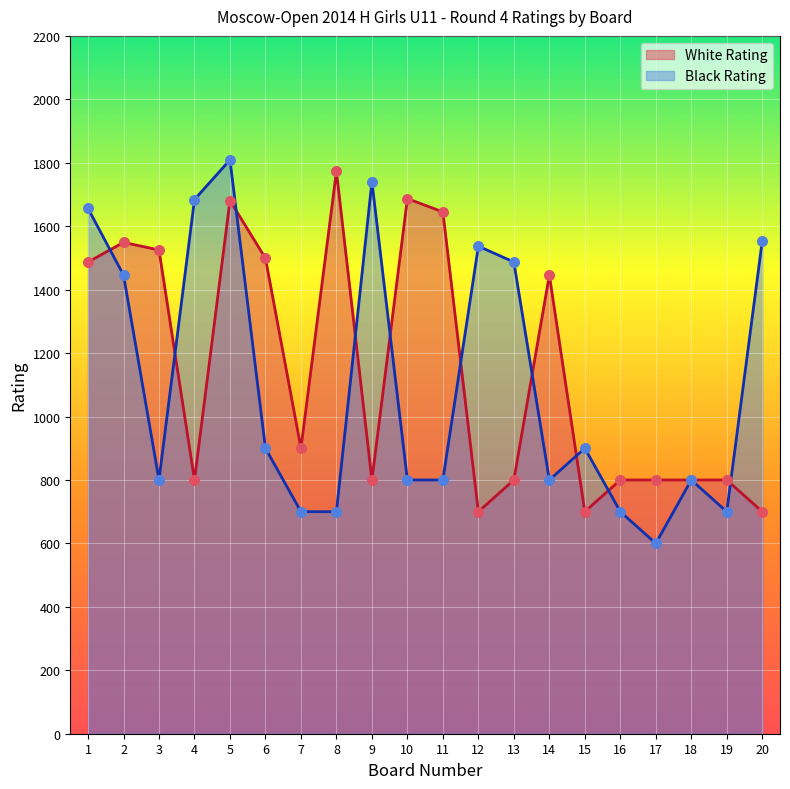

What are all the series names shown in the legend?

White Rating, Black Rating